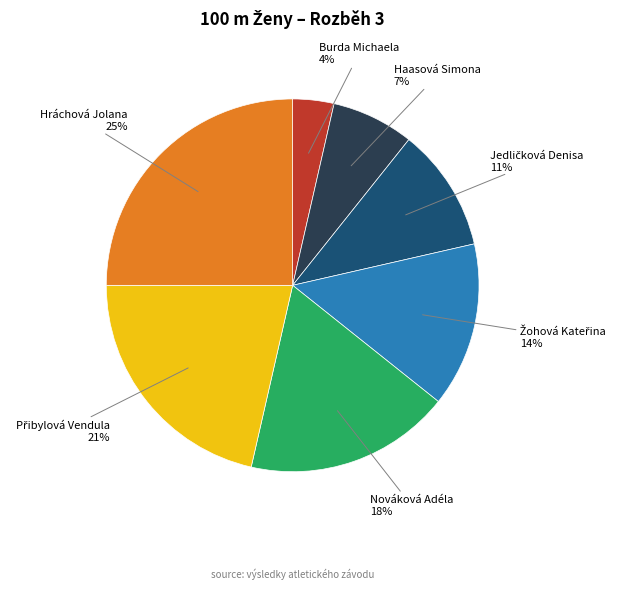

To the nearest percent, what percentage of the pie is Burda Michaela?

4%